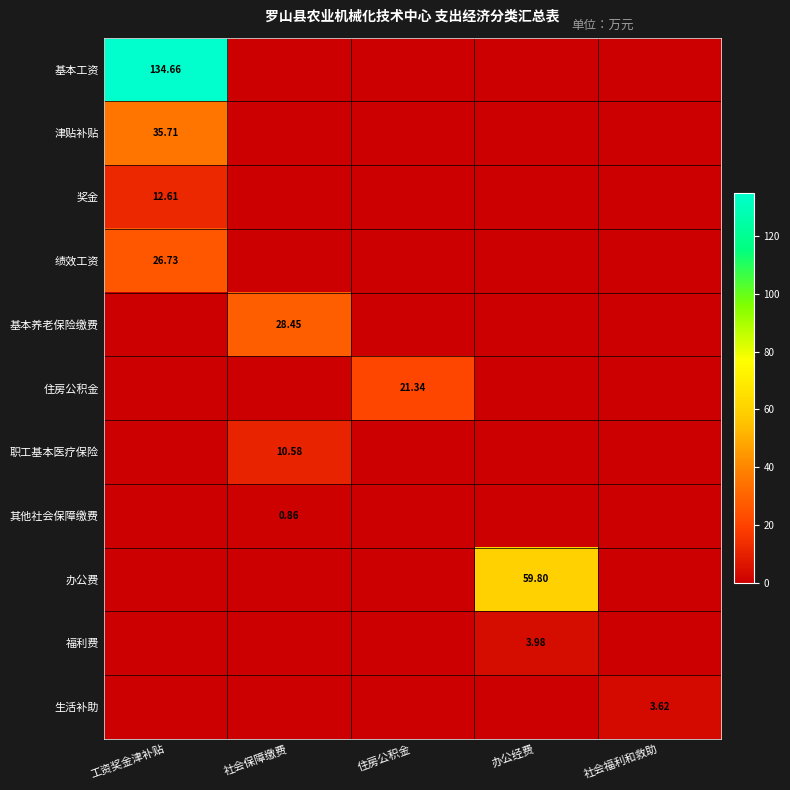

Between 工资奖金津补贴 and 办公经费, which series saw the biggest shift?

基本工资